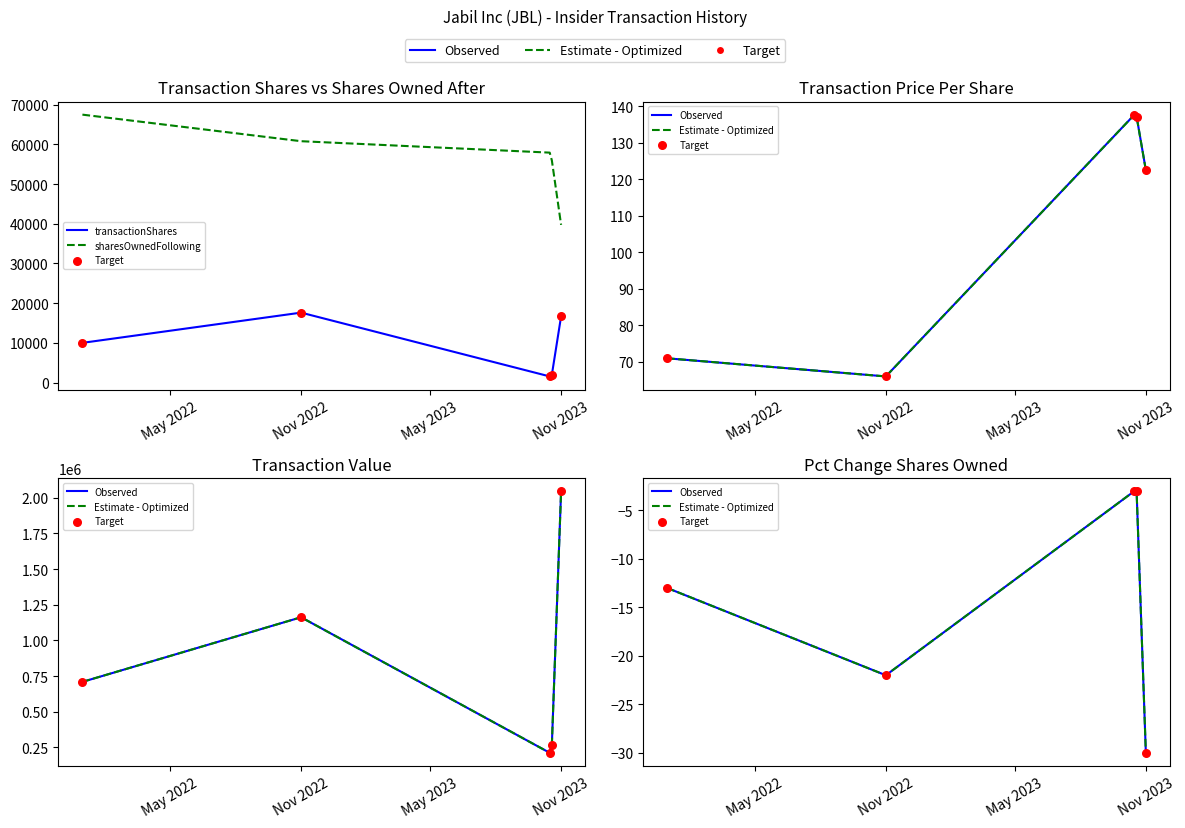

Is the value of transactionShares at May 2023 greater than the value of Observed at May 2023?

Yes